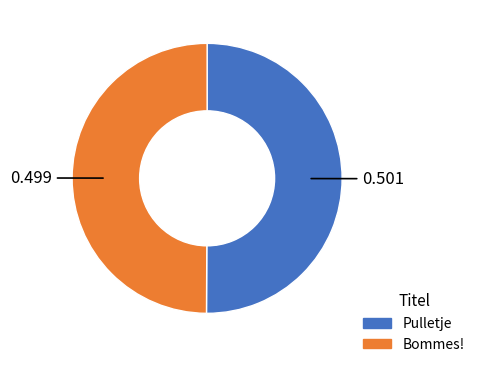

Is it true that Bommes! is 62% of the pie?

False